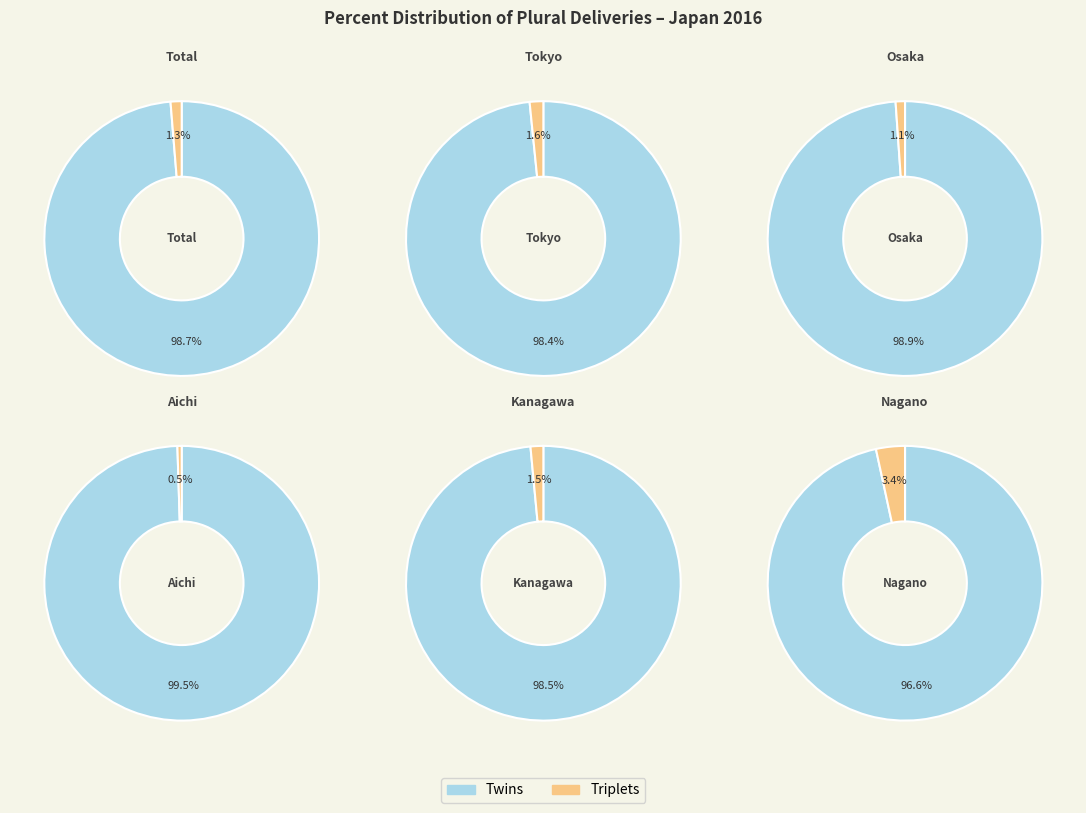

Is the sum of Triplets and Twins greater than half?

Yes